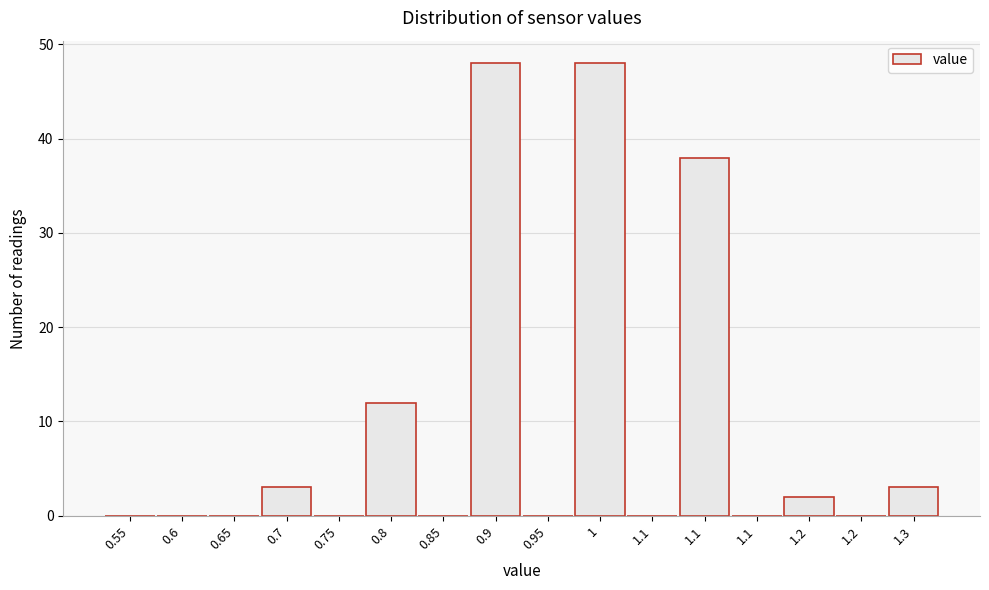

How many series are shown in this chart?

1